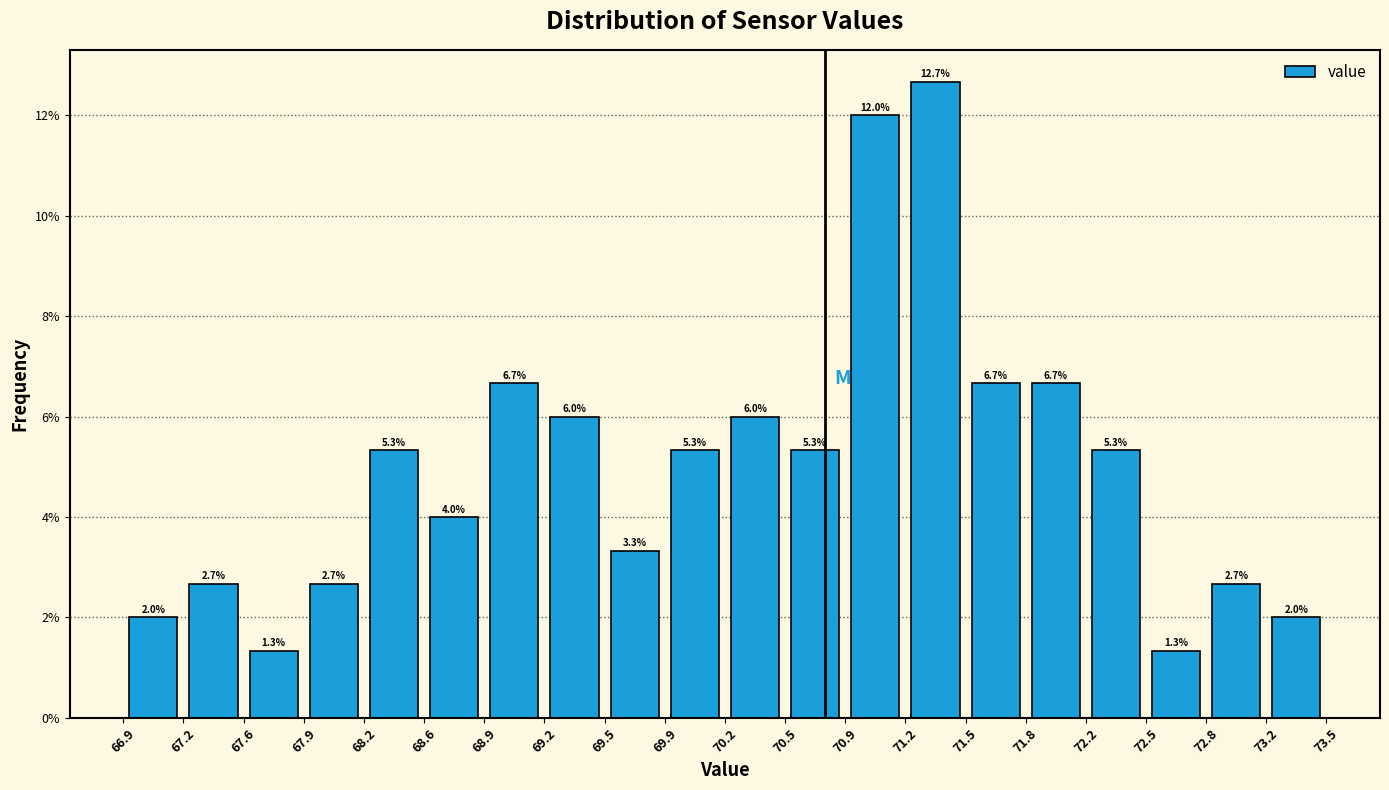

Reading left to right, transcribe this chart: for each bar, give the range it covers on the x-axis and its height.

66.9 to 67.2: 2.0
67.2 to 67.6: 2.7
67.6 to 67.9: 1.3
67.9 to 68.2: 2.7
68.2 to 68.6: 5.3
68.6 to 68.9: 4.0
68.9 to 69.2: 6.7
69.2 to 69.5: 6.0
69.5 to 69.9: 3.3
69.9 to 70.2: 5.3
70.2 to 70.5: 6.0
70.5 to 70.9: 5.3
70.9 to 71.2: 12.0
71.2 to 71.5: 12.7
71.5 to 71.8: 6.7
71.8 to 72.2: 6.7
72.2 to 72.5: 5.3
72.5 to 72.8: 1.3
72.8 to 73.2: 2.7
73.2 to 73.5: 2.0